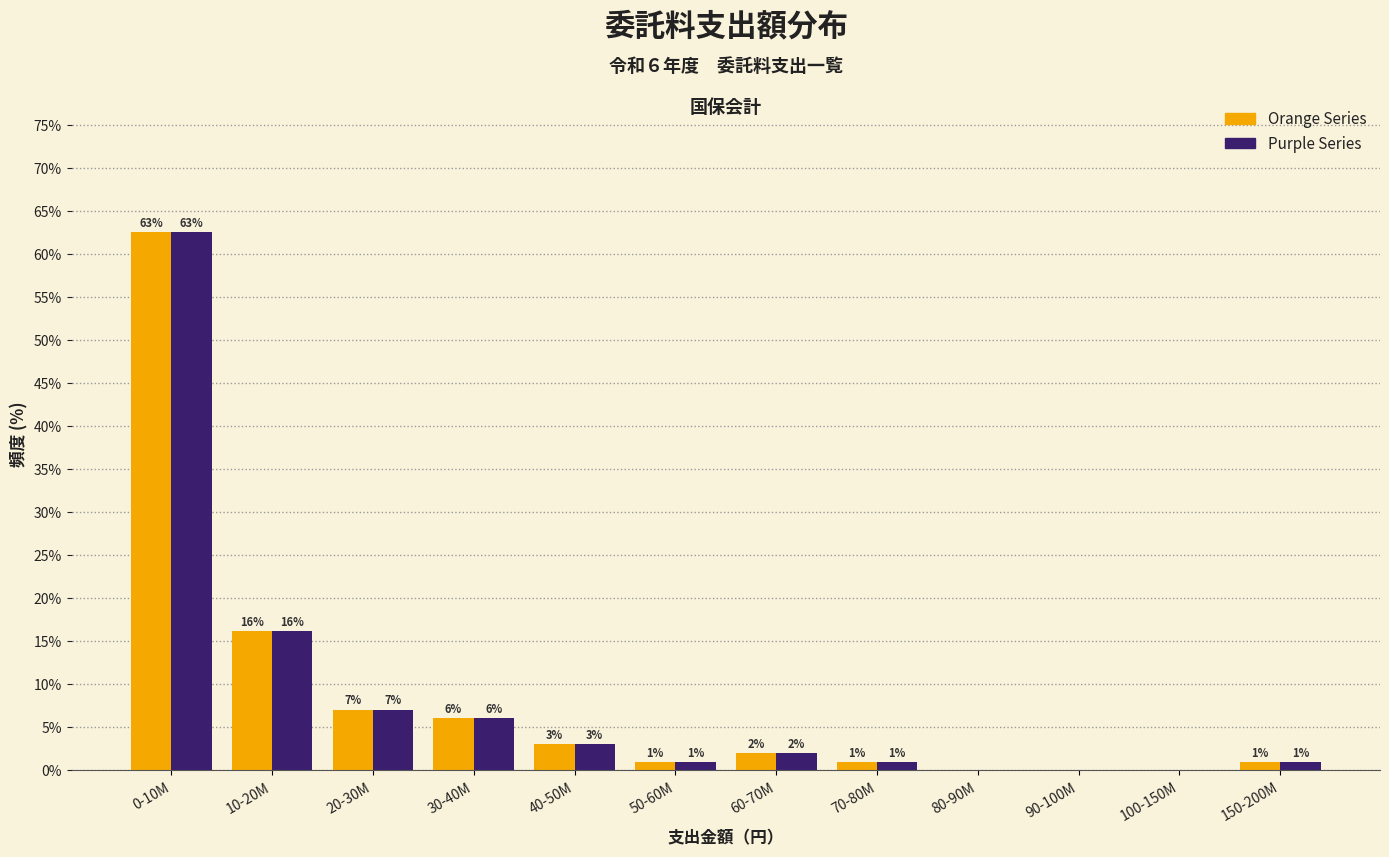

What is the total value across all series at 60-70M?

4.0